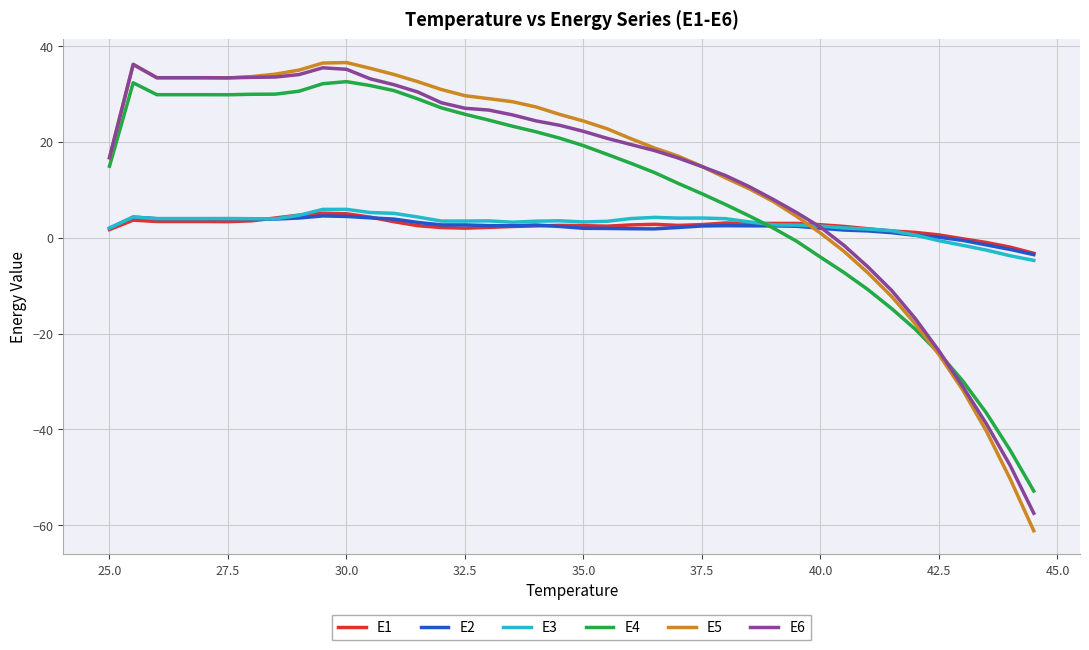

True or false: E1 and E5 cross at least once.

True